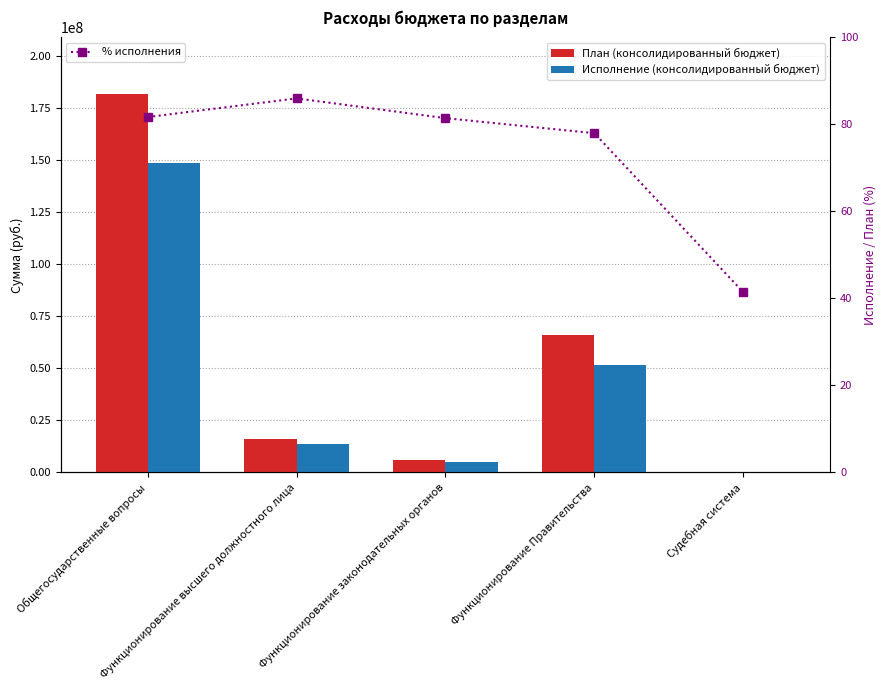

What is the average value of the % исполнения series?

73.7